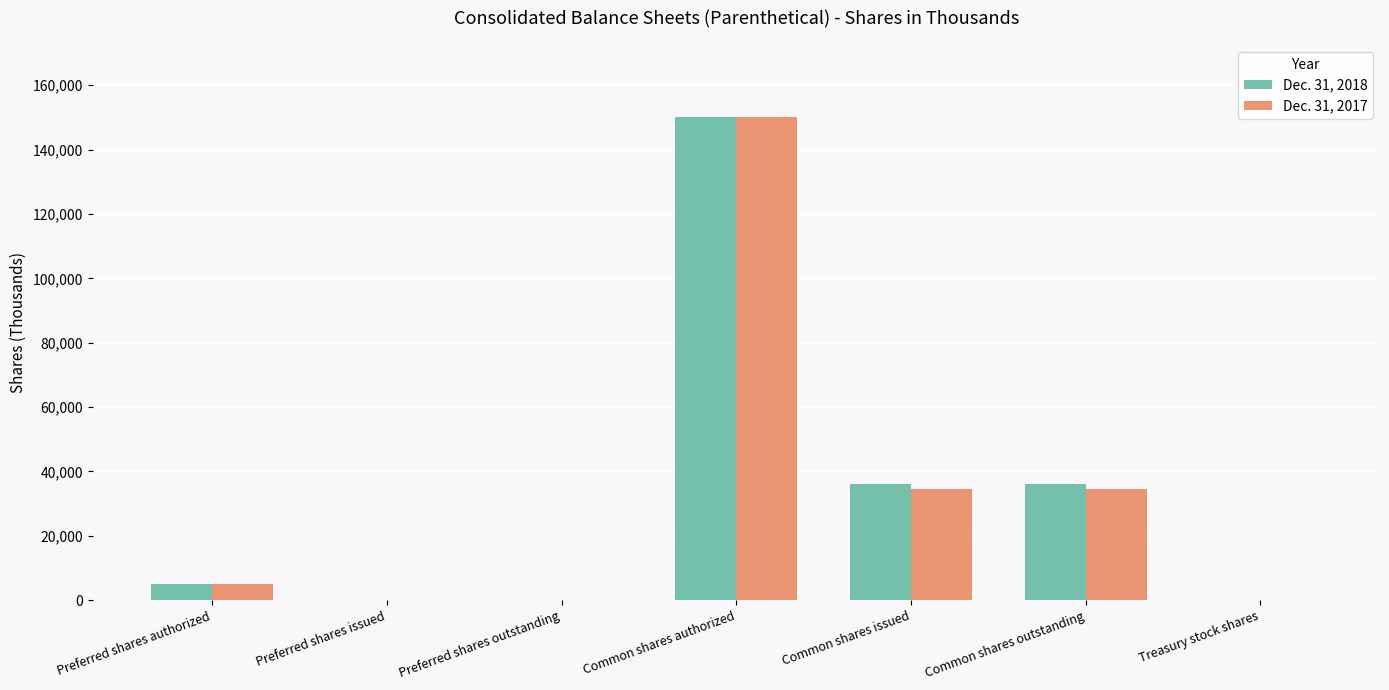

How many distinct data groups are displayed?

2